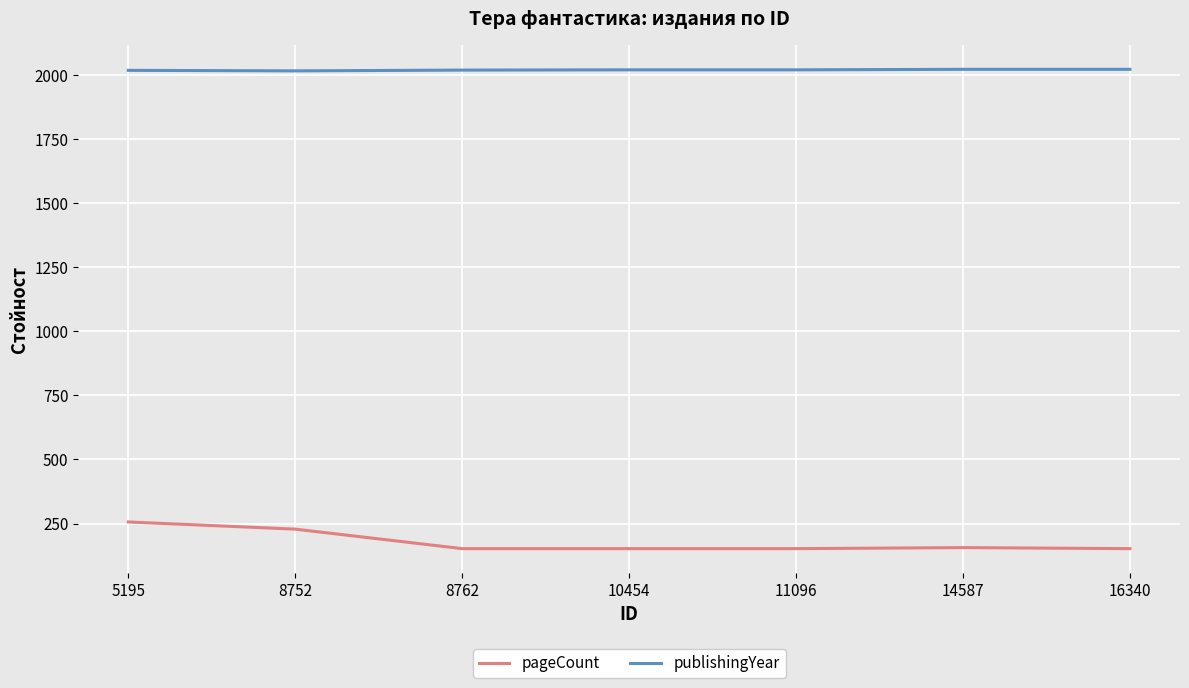

The pageCount series shows 451 at 5195. True or false?

False